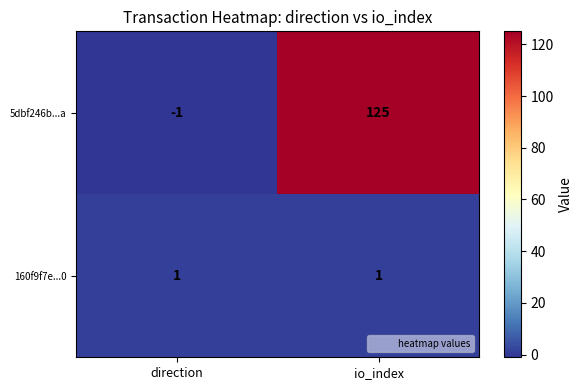

The 5dbf246b...a series shows 125 at io_index. True or false?

True